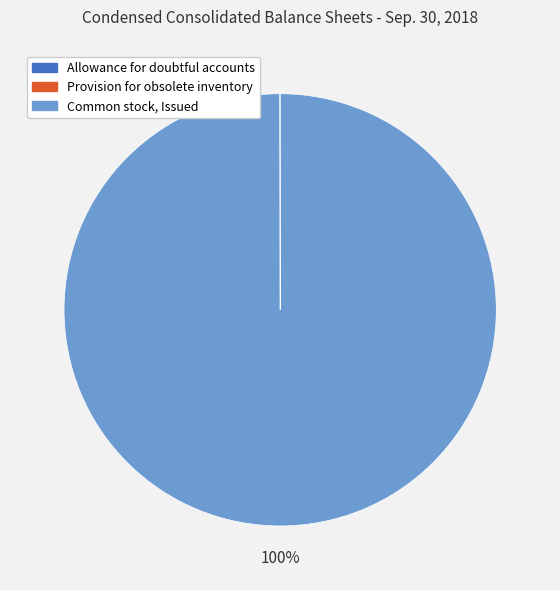

Does any single category account for the majority?

Yes